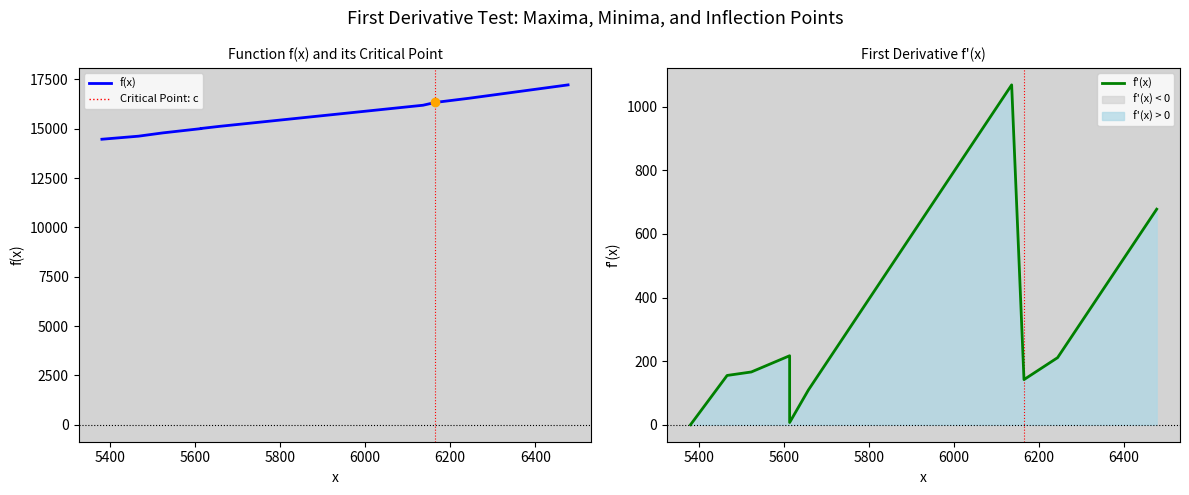

Which series contains the lowest Y value?

f'(x)